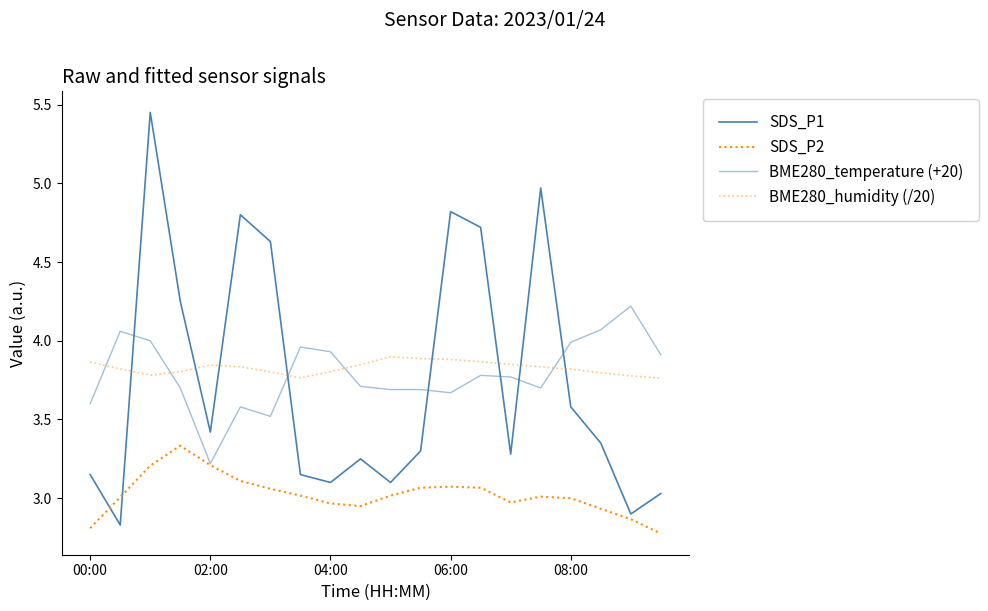

How many categories are shown in the chart?

20